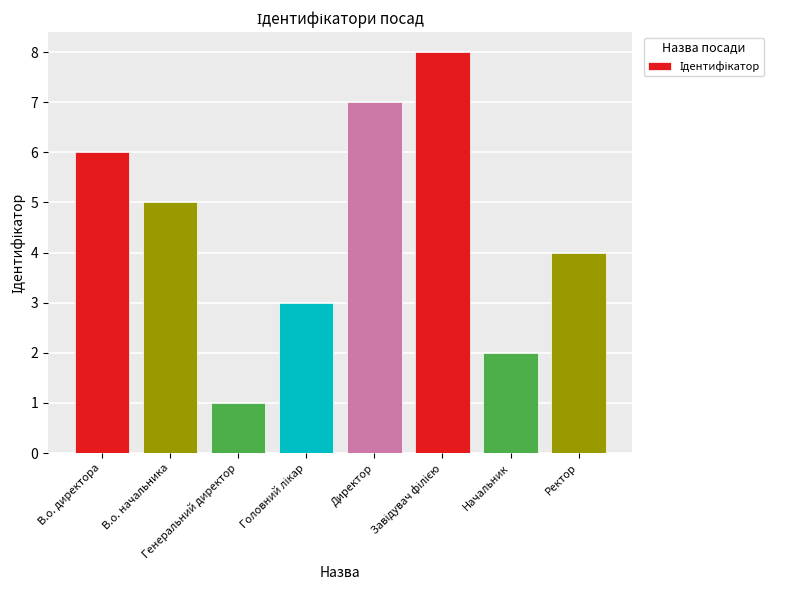

What is the difference between the maximum and minimum values?

7